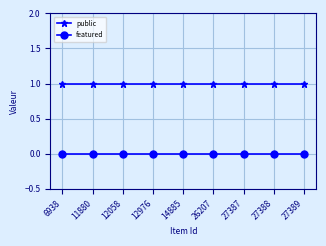

Reading right to left, list all the values displayed in this chart.

public: 1	1	1	1	1	1	1	1	1
featured: 0	0	0	0	0	0	0	0	0